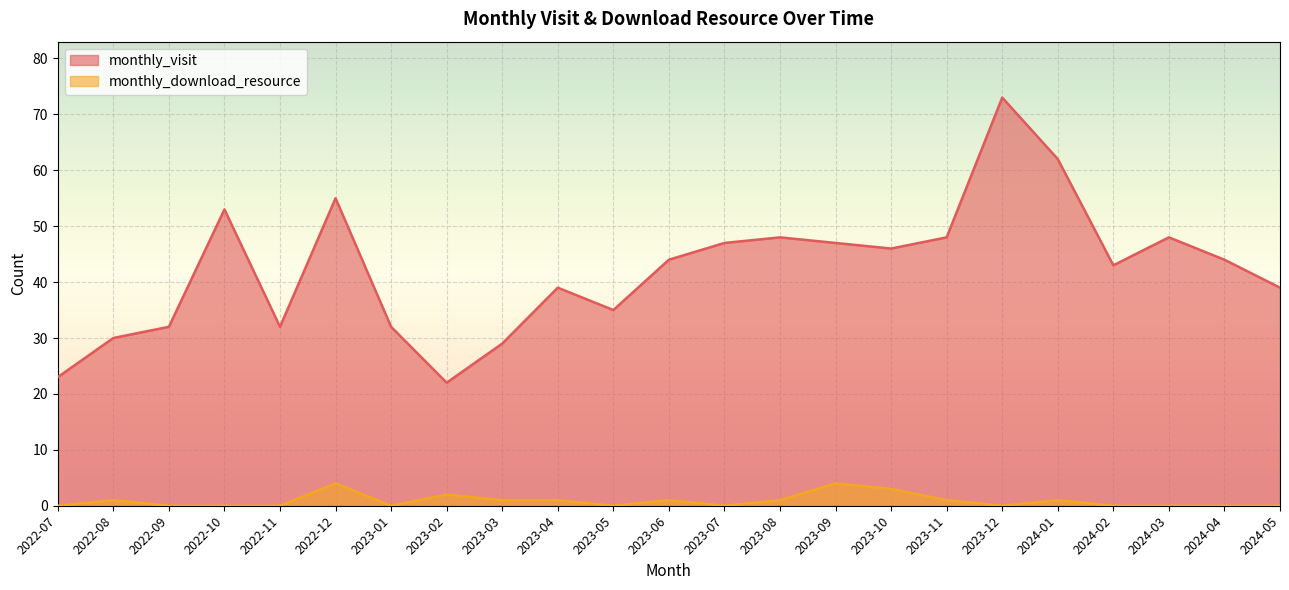

Count the monthly_download_resource values in the range 0 to 1.

19